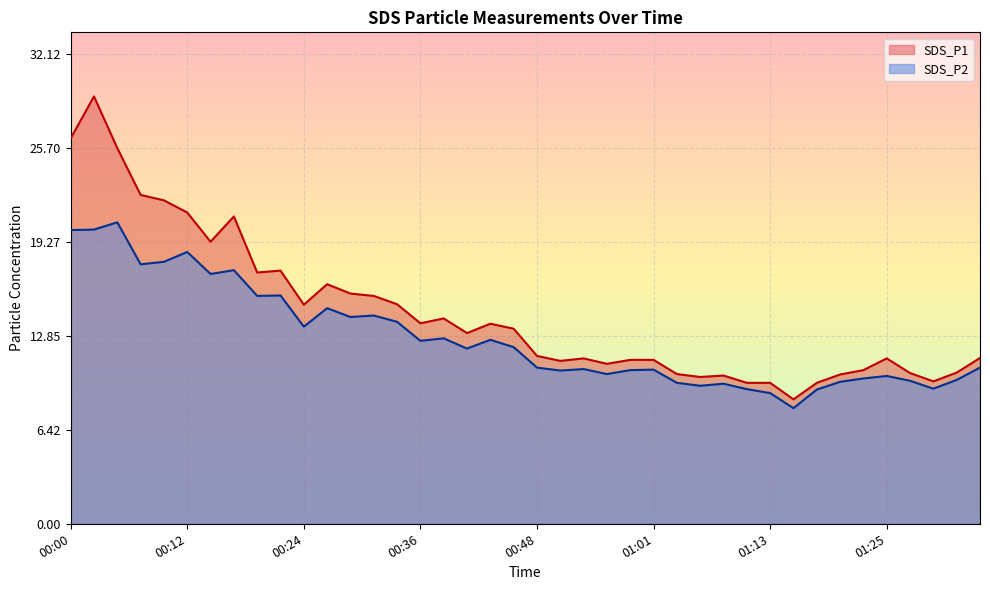

True or false: SDS_P1 and SDS_P2 intersect in this chart.

False